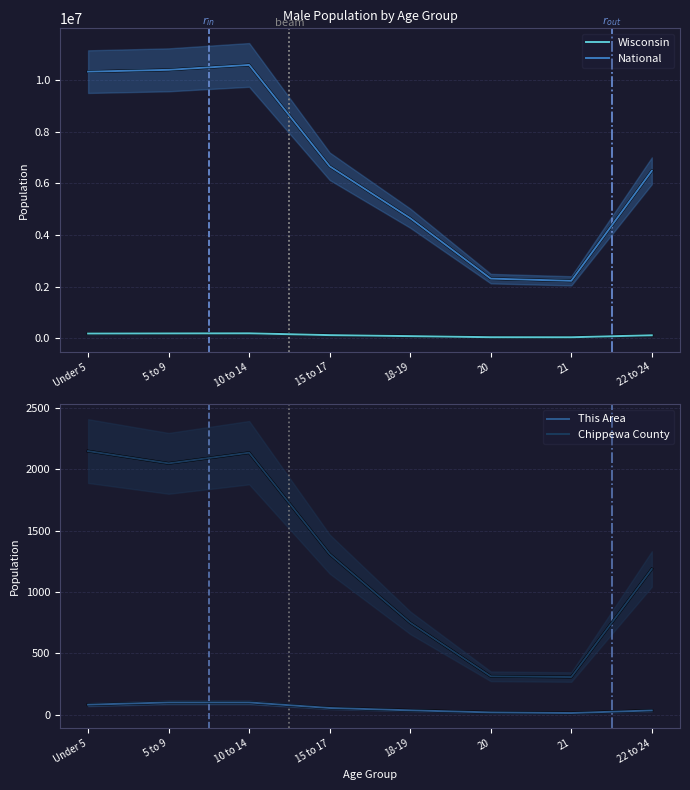

At which label does Chippewa County reach its peak?

Under 5